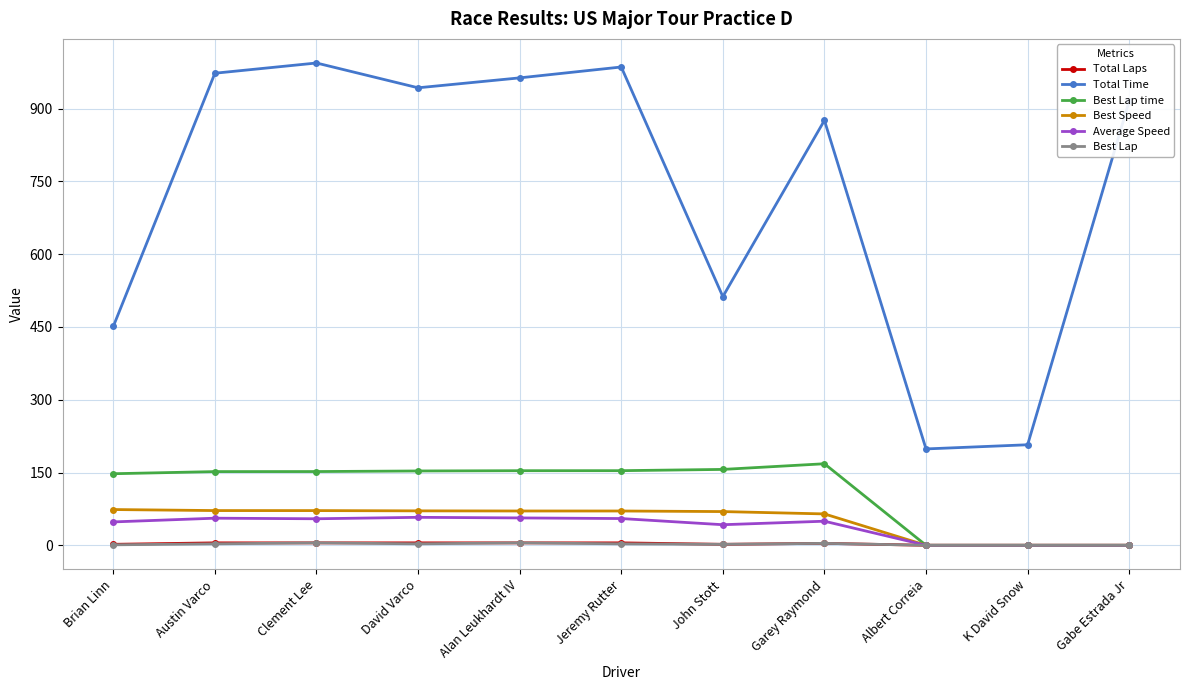

What is the label of the 3rd point from the left?

Clement Lee